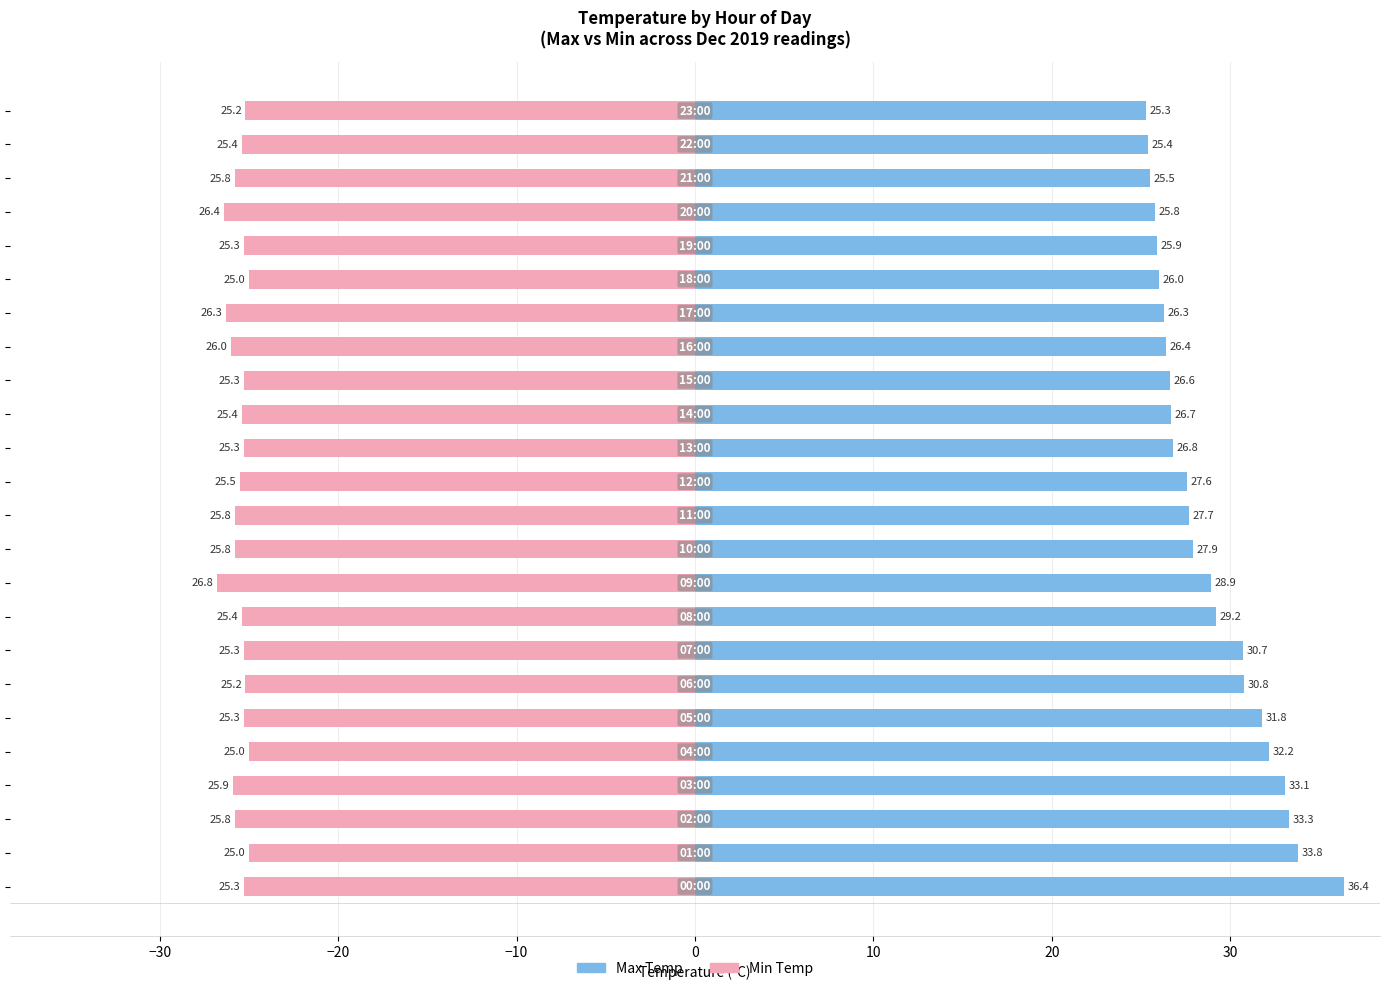

Which series has the largest total across all categories?

Max Temp